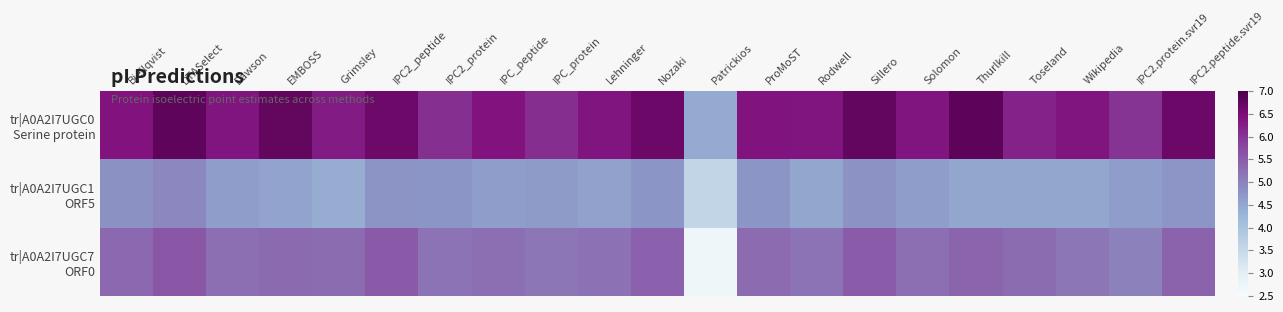

At how many categories does at least one series exceed 4?

21